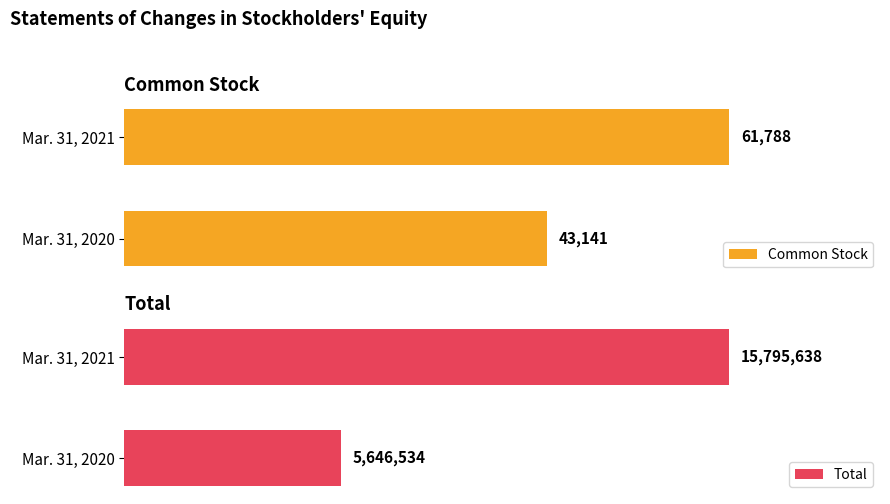

What is the value of the Total bar at the 2nd from the left?

15795638